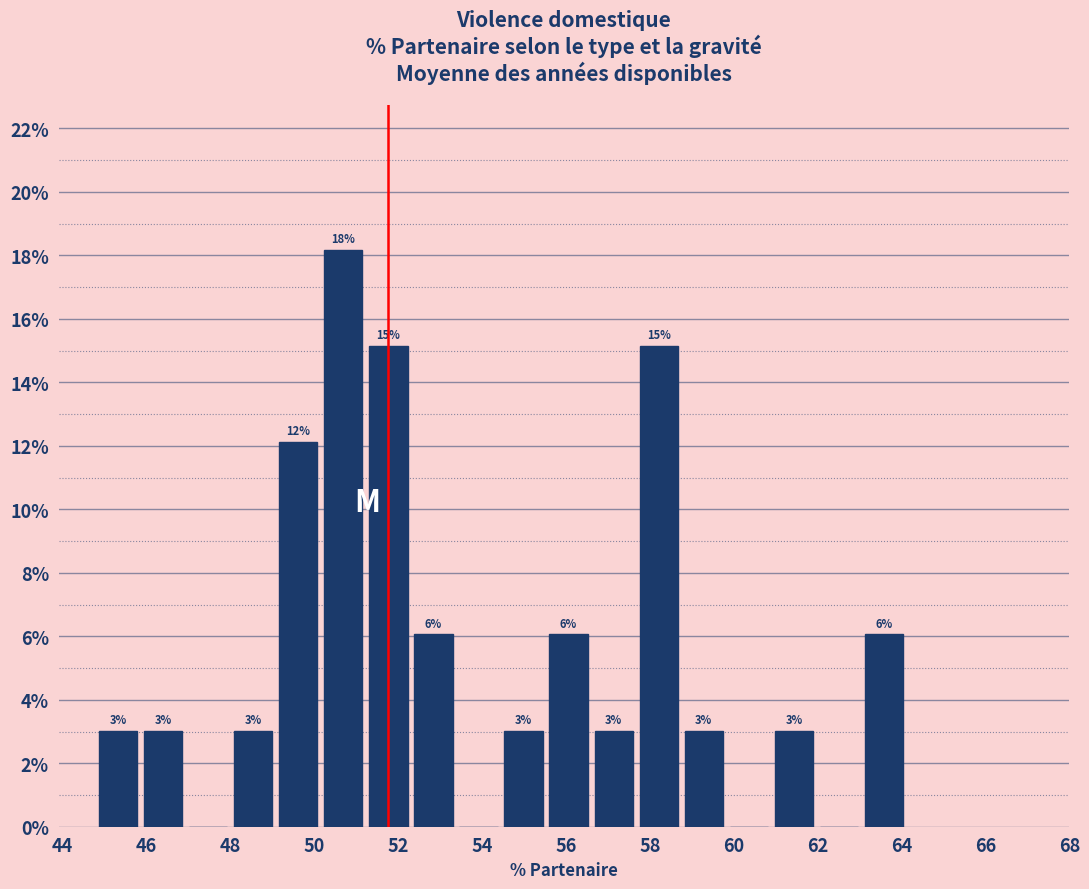

Over which range of the x-axis is the bar tallest?

50.2 to 51.2